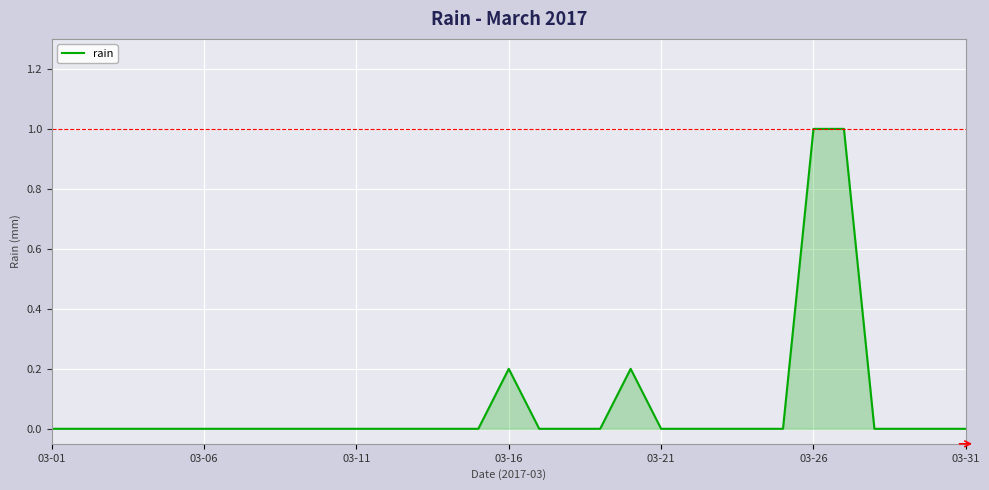

How many values are between 0 and 1?

31